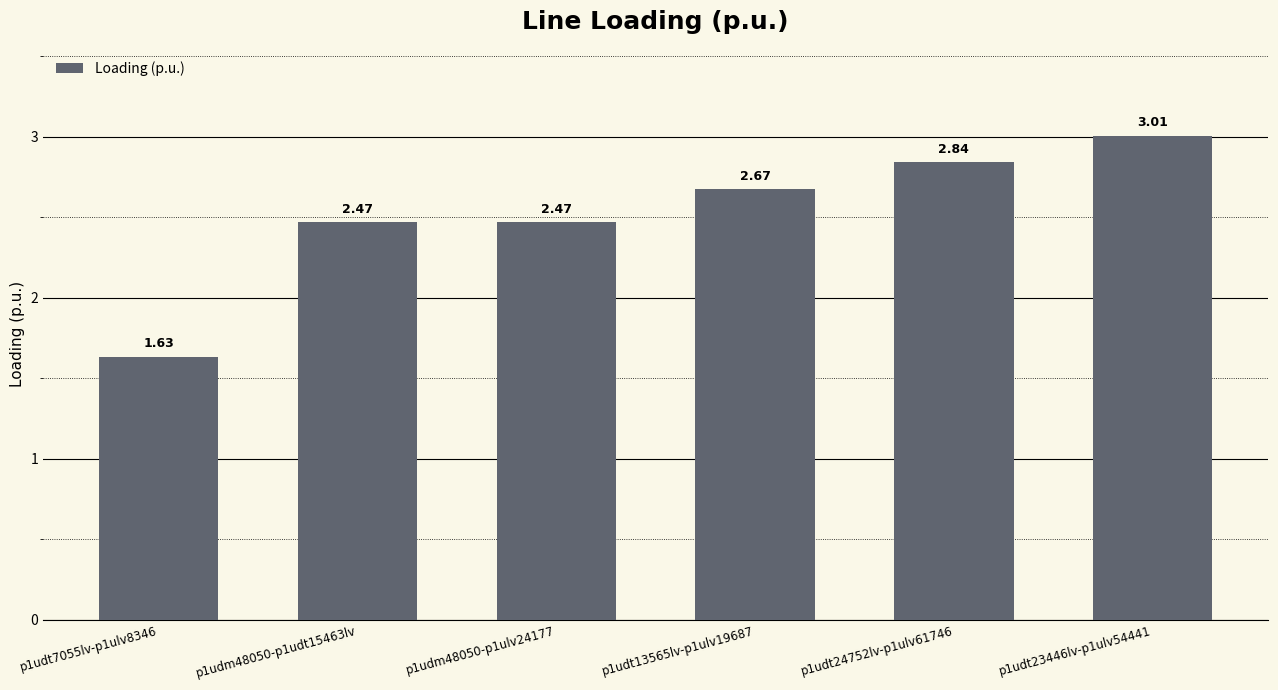

What is the ratio of the value at p1udt23446lv-p1ulv54441 to the value at p1udt7055lv-p1ulv8346?

1.8